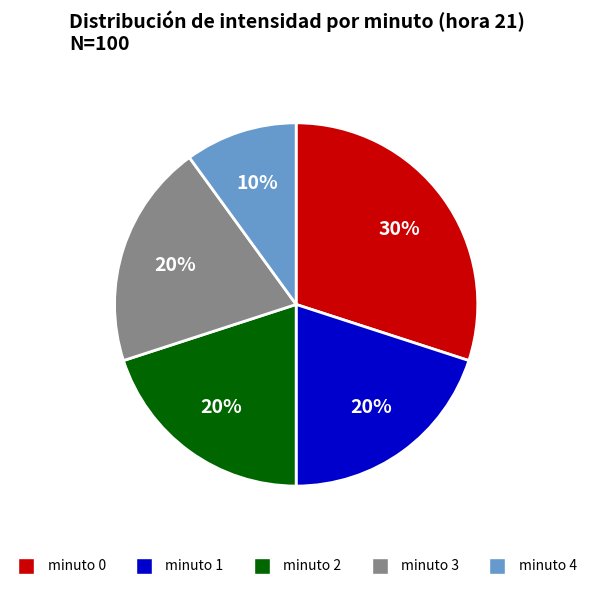

To the nearest percent, what is the average slice percentage?

20%